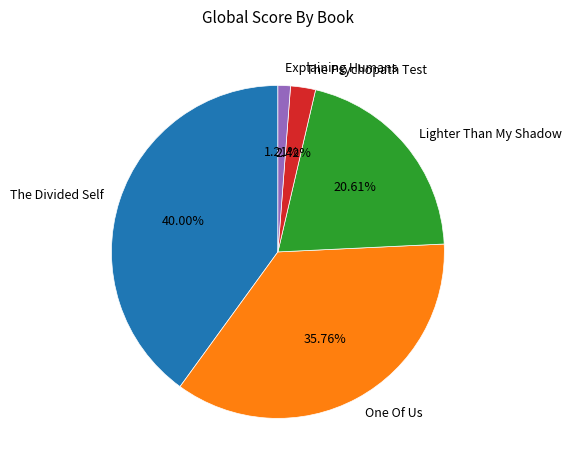

True or false: Explaining Humans accounts for 14% of the total.

False